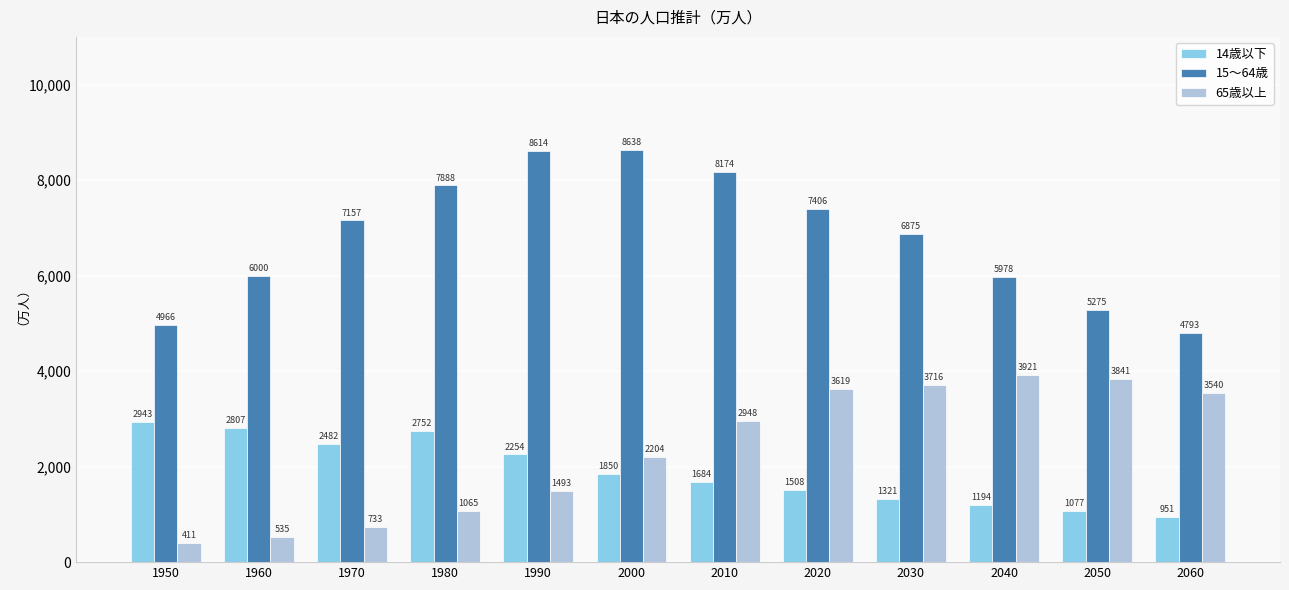

At which category does the chart reach its minimum across all series?

1950